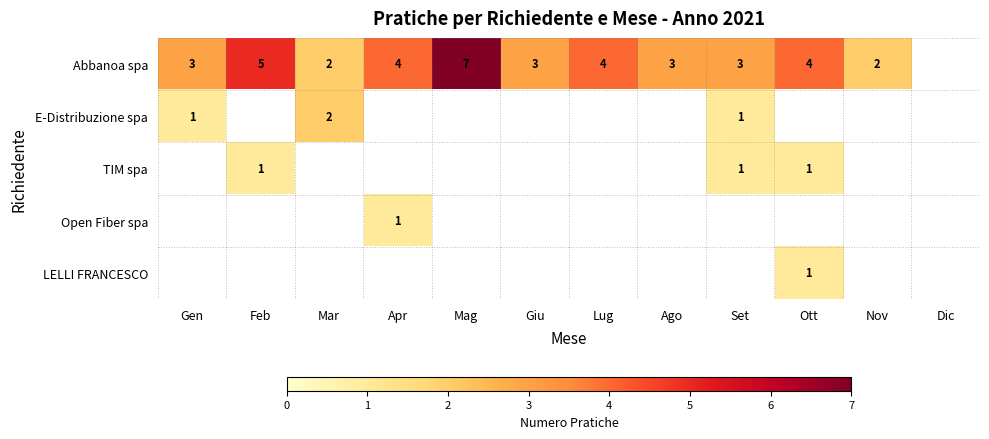

True or false: Abbanoa spa has a value of 7 at Feb.

False